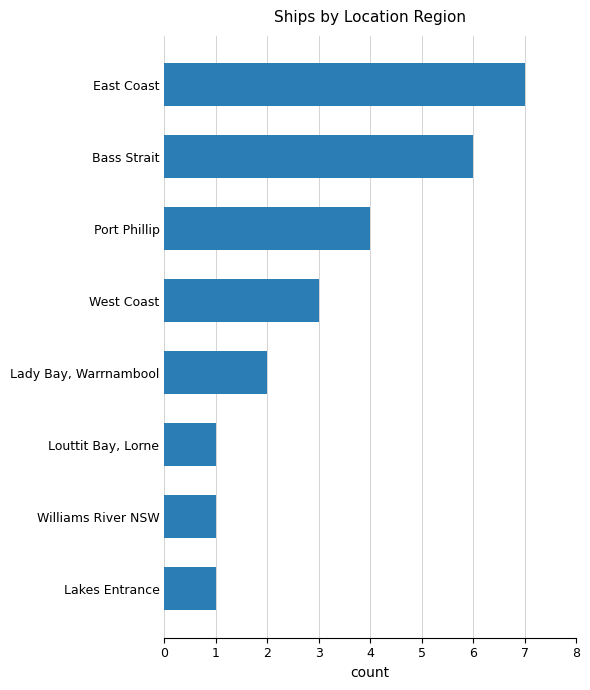

Approximately how many times larger is the value at East Coast compared to Lady Bay, Warrnambool?

3.5